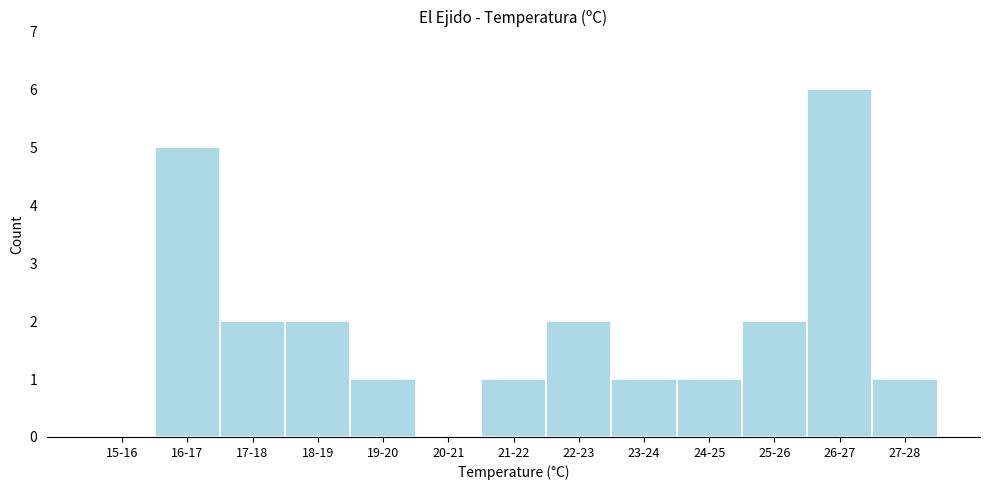

Reading left to right, list all the values displayed in this chart.

15-16=0	16-17=5	17-18=2	18-19=2	19-20=1	20-21=0	21-22=1	22-23=2	23-24=1	24-25=1	25-26=2	26-27=6	27-28=1